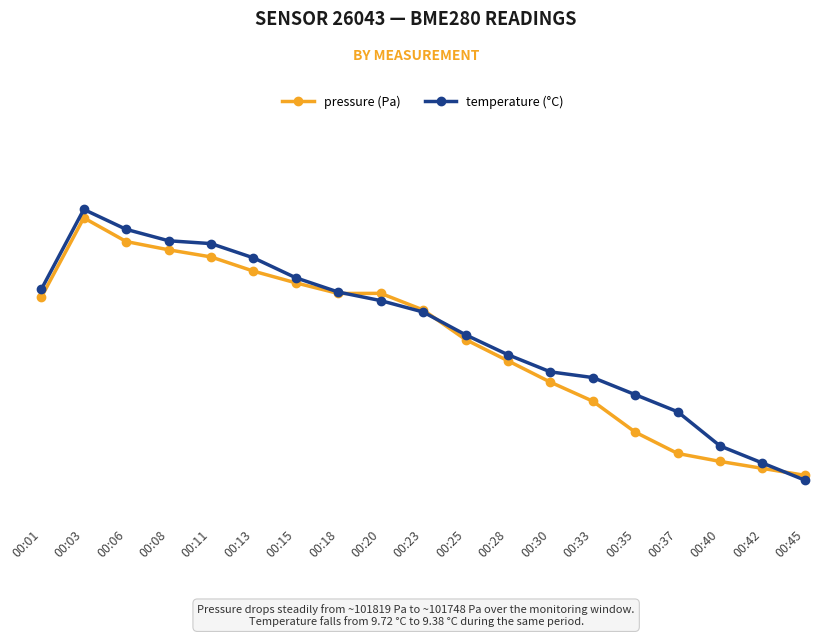

Rank the series by their maximum value, from lowest to highest.

pressure (Pa), temperature (°C)